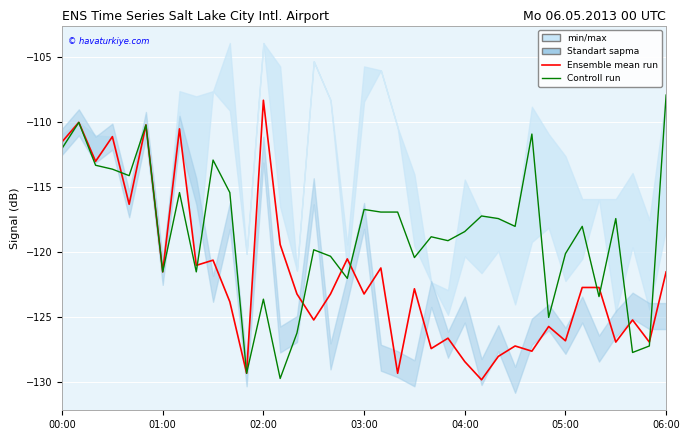

What is the spread (max minus min) of values at 06:00?

13.6